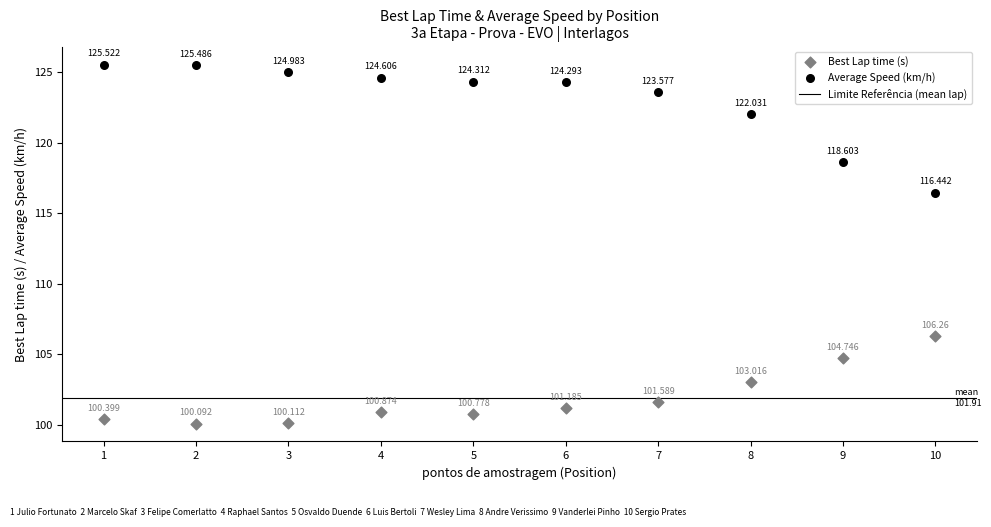

Which series reaches the minimum Y coordinate?

Best Lap time (s)